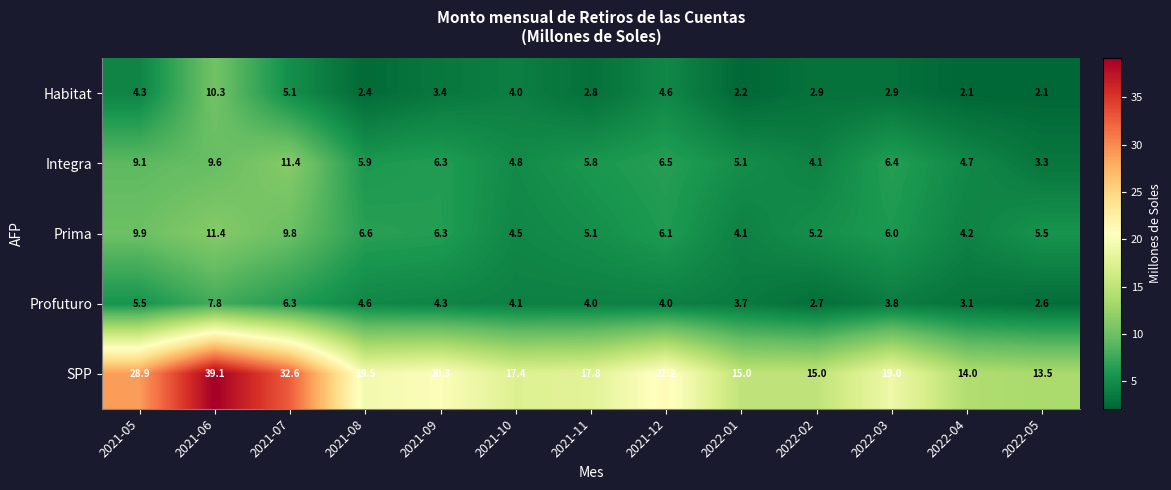

What is the difference between the maximum and minimum values in the Habitat series?

8.2